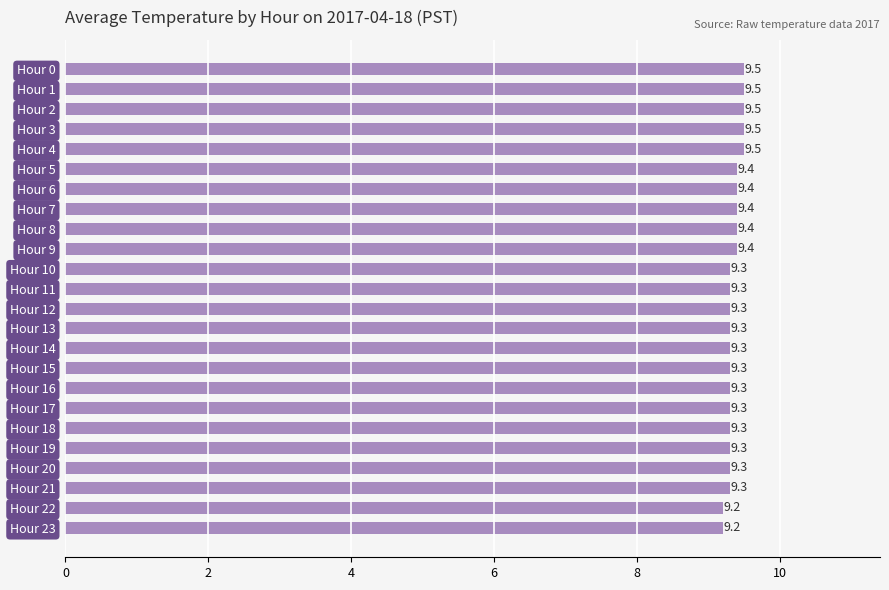

Approximately how many times larger is the value at Hour 13 compared to Hour 14?

1.0